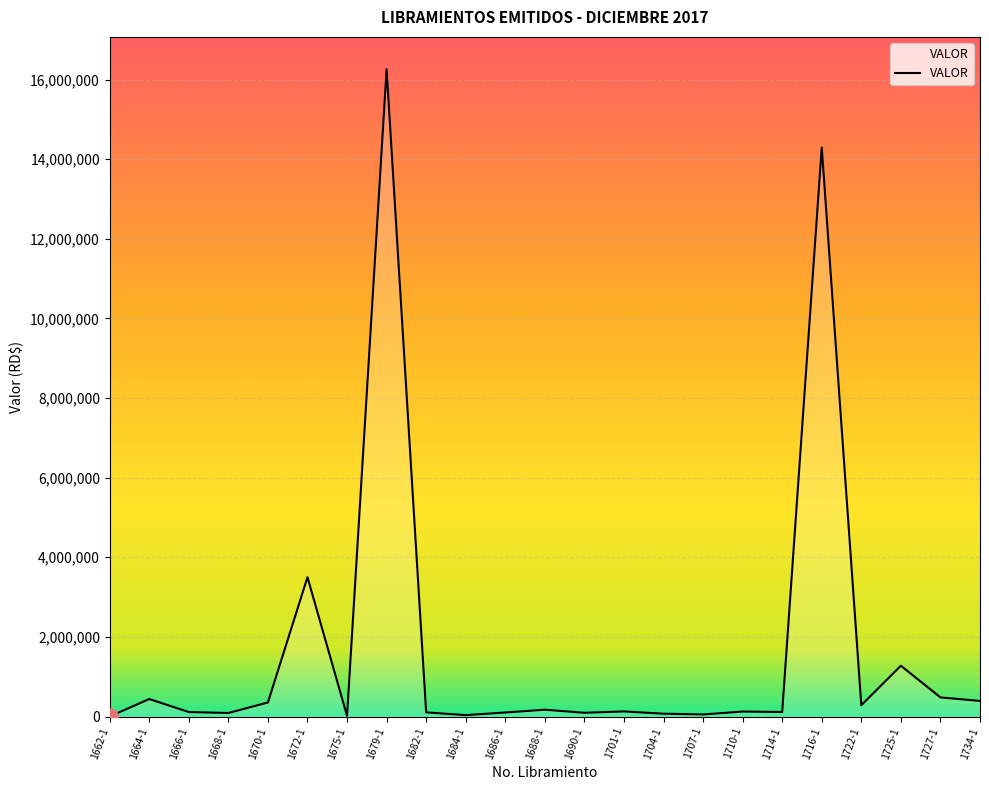

Approximately how many times larger is the value at 1679-1 compared to 1672-1?

4.6